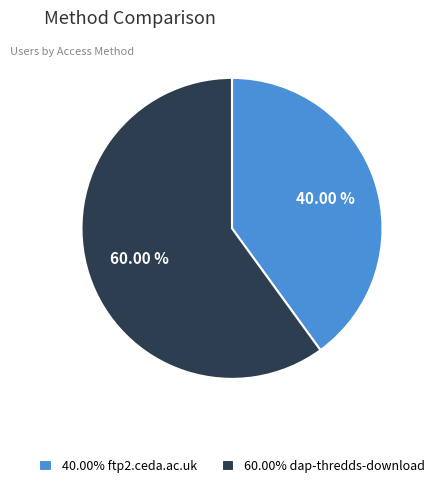

What is the ratio of the value at 60.00% dap-thredds-download to the value at 40.00% ftp2.ceda.ac.uk?

1.5